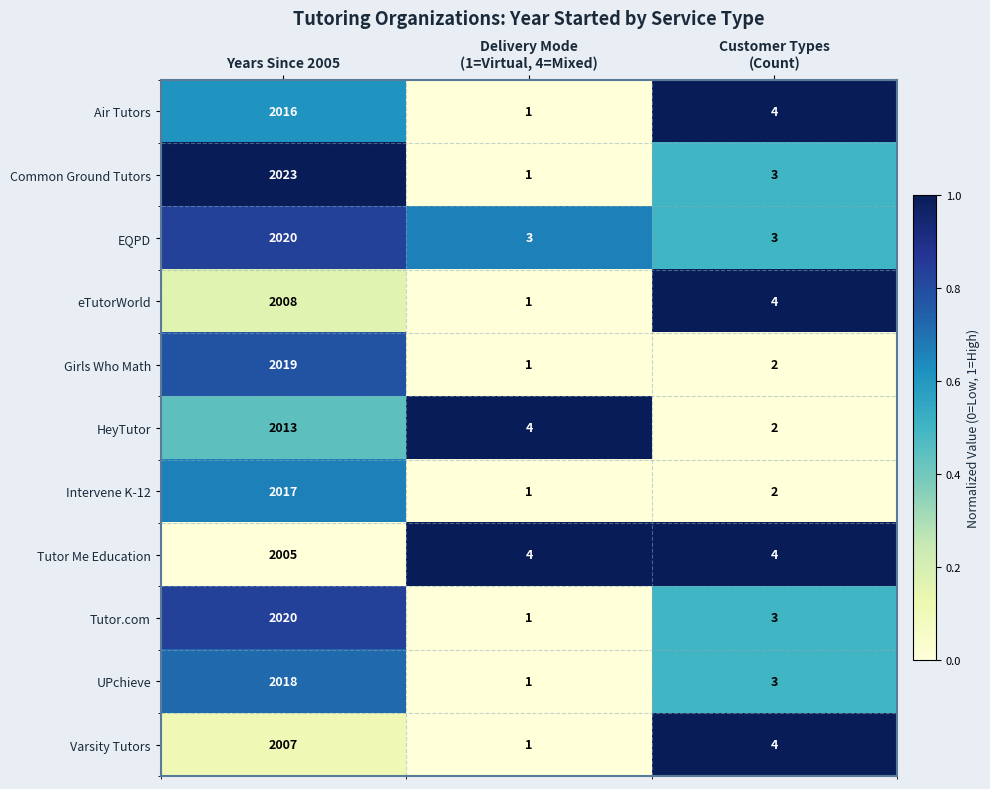

Is it true that UPchieve equals 3414 at Years Since 2005?

False